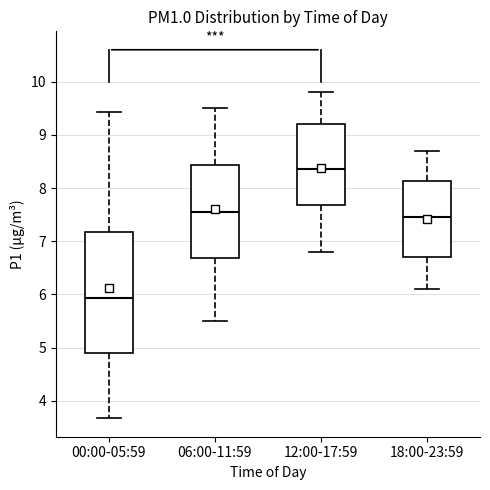

Reading left to right, read every box against the y-axis: the position of its median line, the range the box covers, and the ends of its whiskers. The values are not printed on the chart, so give them approximately, as read against the axis.

00:00-05:59: median 5.9, box 4.9 to 7.2, whiskers 3.7 to 9.4
06:00-11:59: median 7.6, box 6.7 to 8.4, whiskers 5.5 to 9.5
12:00-17:59: median 8.4, box 7.7 to 9.2, whiskers 6.8 to 9.8
18:00-23:59: median 7.5, box 6.7 to 8.1, whiskers 6.1 to 8.7